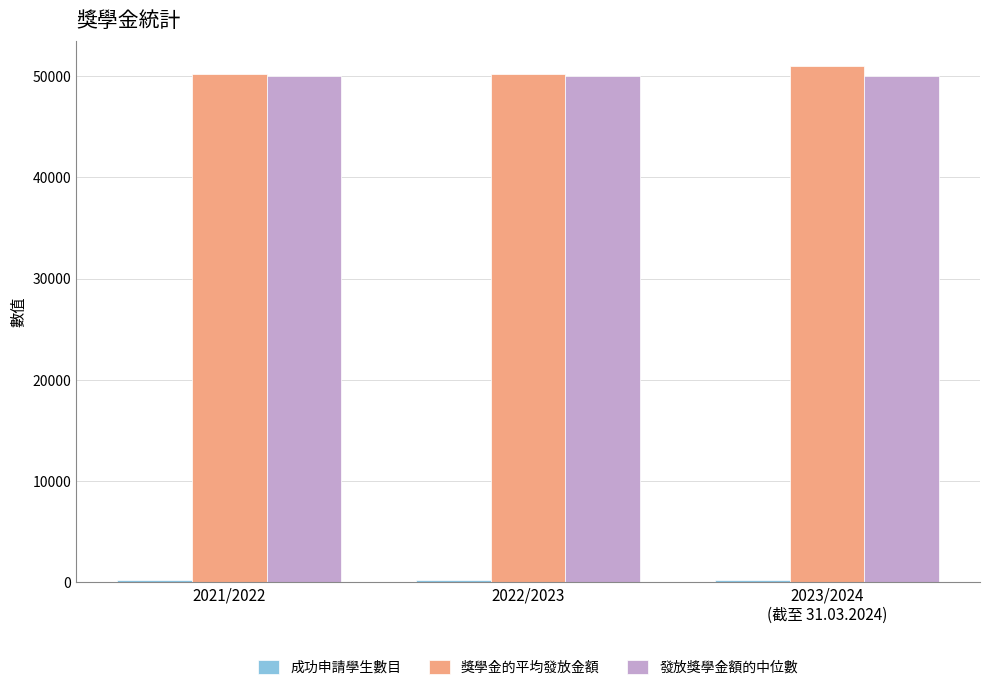

The 發放獎學金額的中位數 series shows 50000 at 2022/2023. True or false?

True